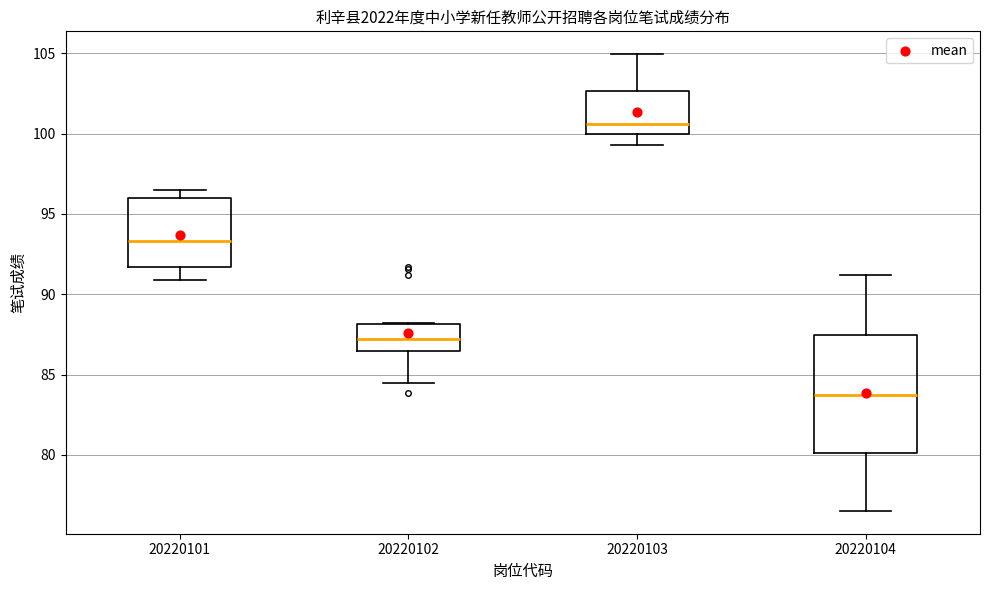

Reading left to right, transcribe this box plot: for each box, give where its median line is, the range the box spans, and where its two whiskers end, as read against the y-axis. The values are not printed on the chart, so give them approximately, as read against the axis.

20220101: median 93.5, box 91.5 to 96.0, whiskers 91.0 to 96.5
20220102: median 87.0, box 86.5 to 88.0, whiskers 84.5 to 88.0
20220103: median 100.5, box 100.0 to 102.5, whiskers 99.5 to 105.0
20220104: median 84.0, box 80.0 to 87.5, whiskers 76.5 to 91.0